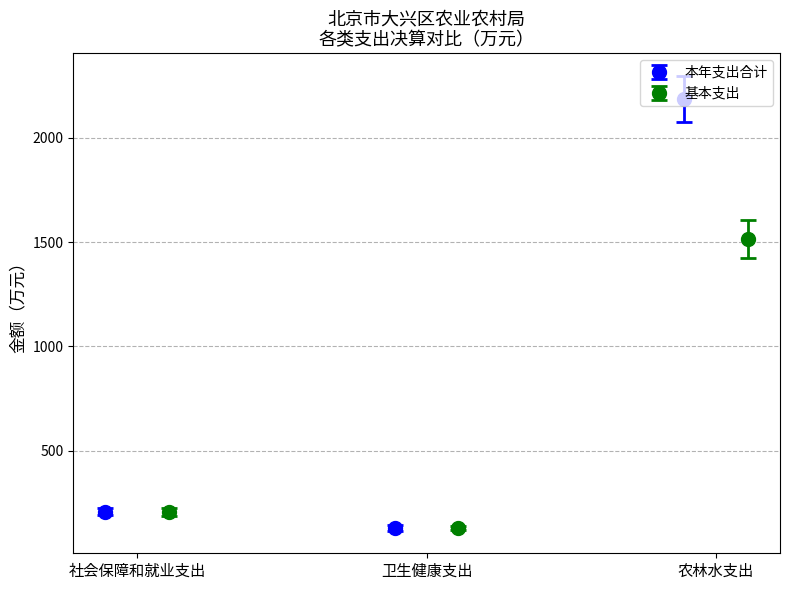

What is the maximum value for 本年支出合计?

2187.9